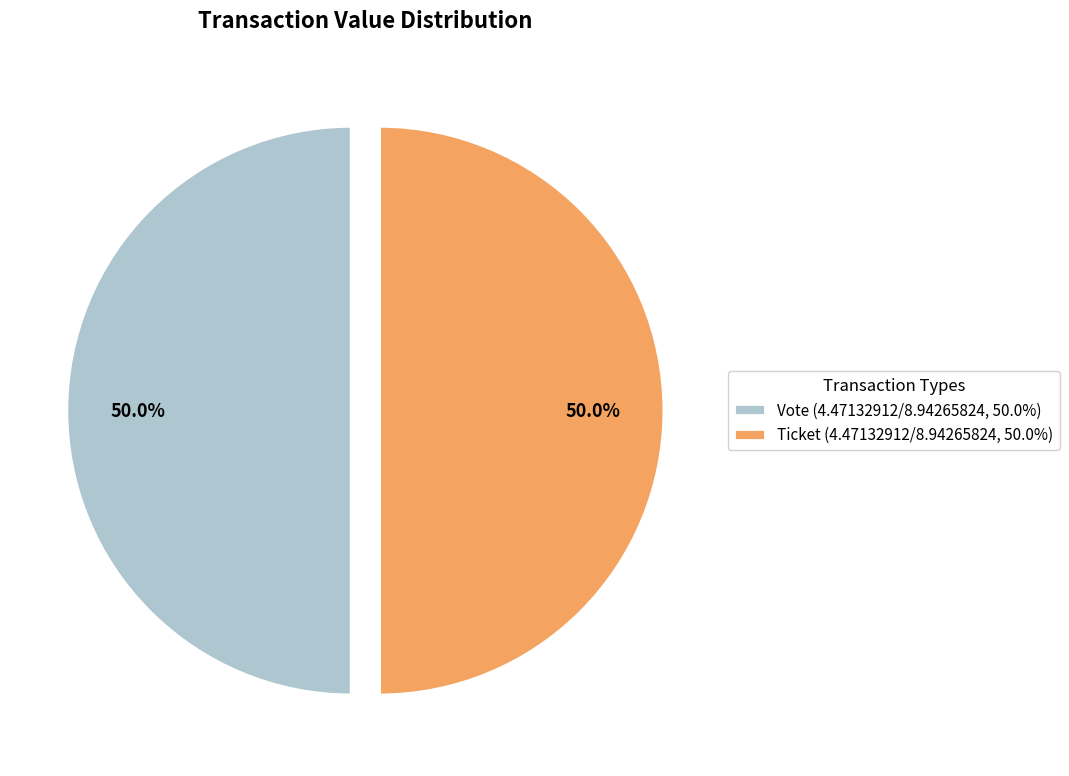

To the nearest percent, what is the average slice percentage?

50%